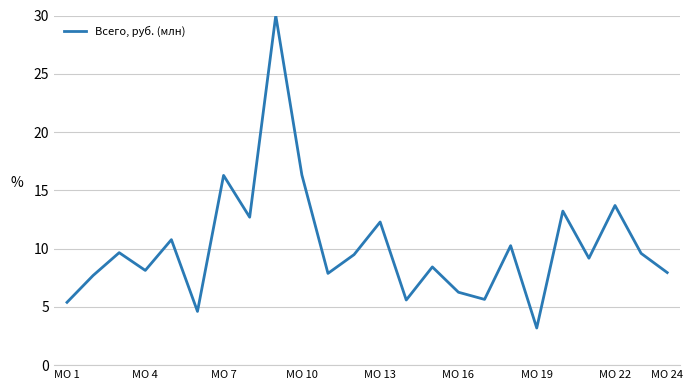

What is the average value?

10.2